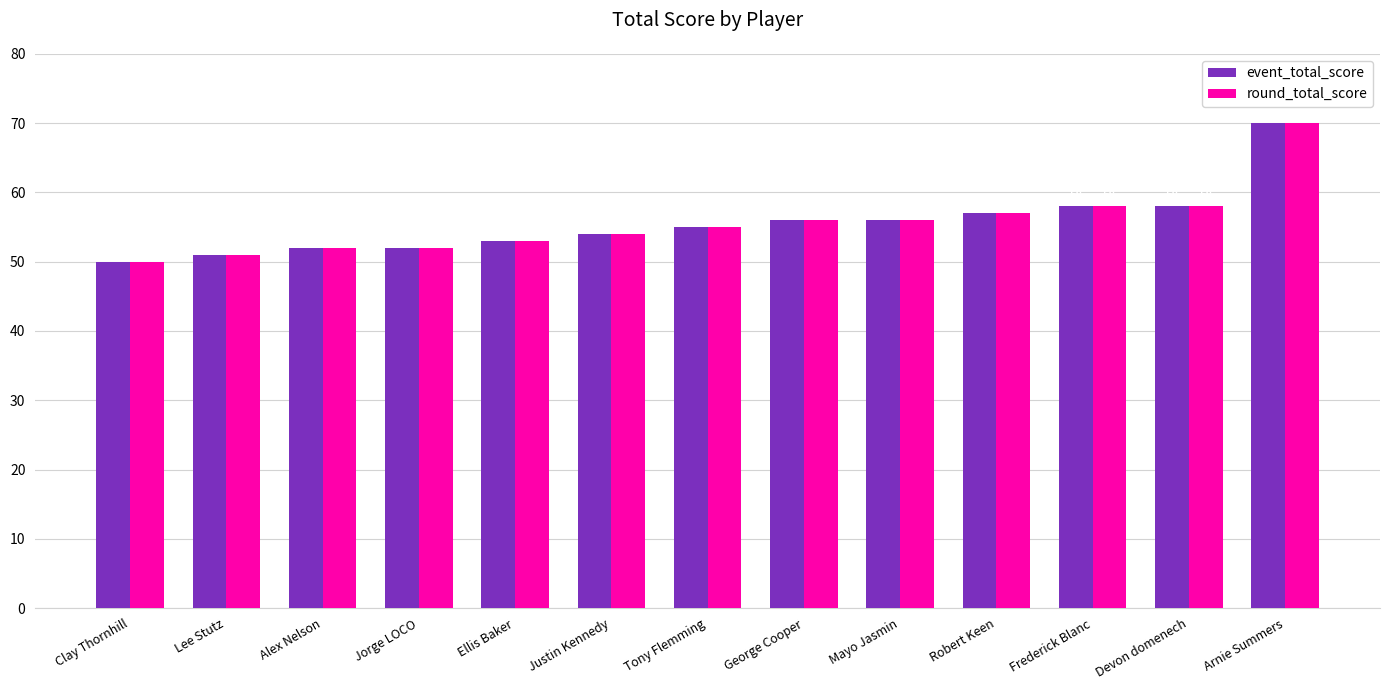

What is the label of the 11th bar from the left?

Frederick Blanc